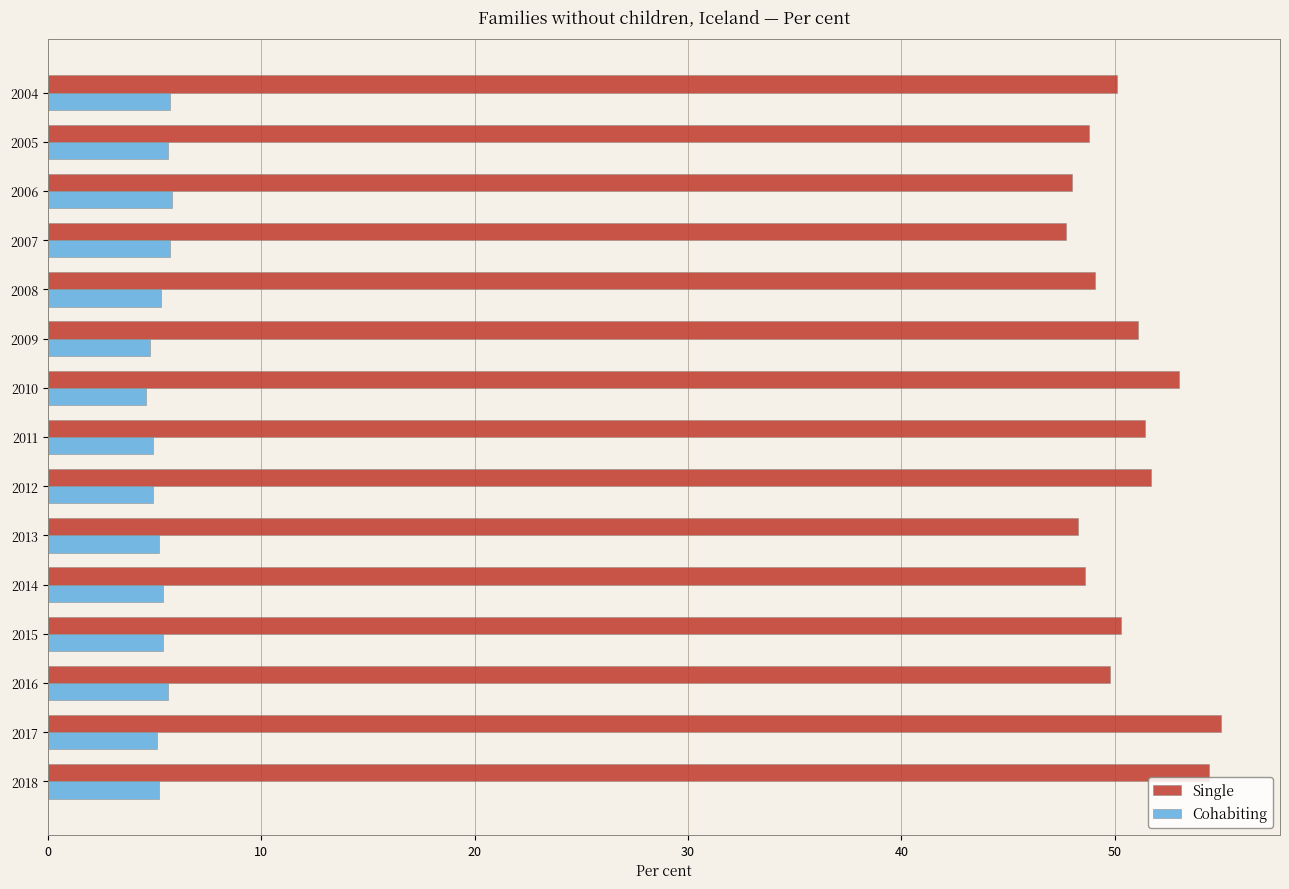

The value of Cohabiting at 2011 is 2.9. True or false?

False